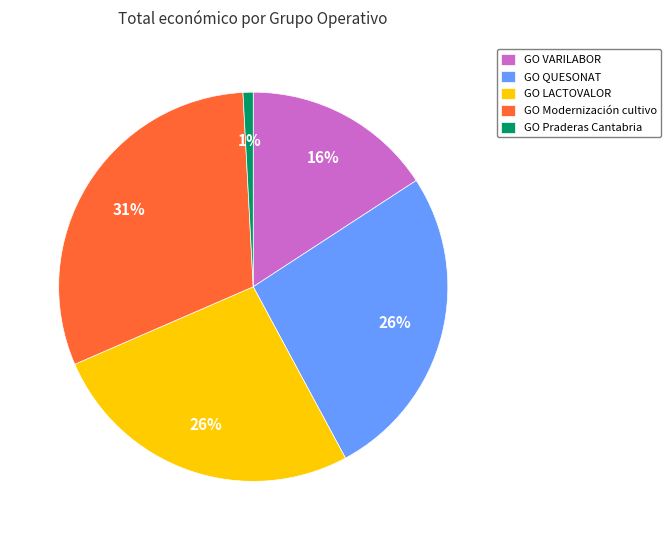

Do GO LACTOVALOR and GO QUESONAT together represent more than half of the pie?

Yes